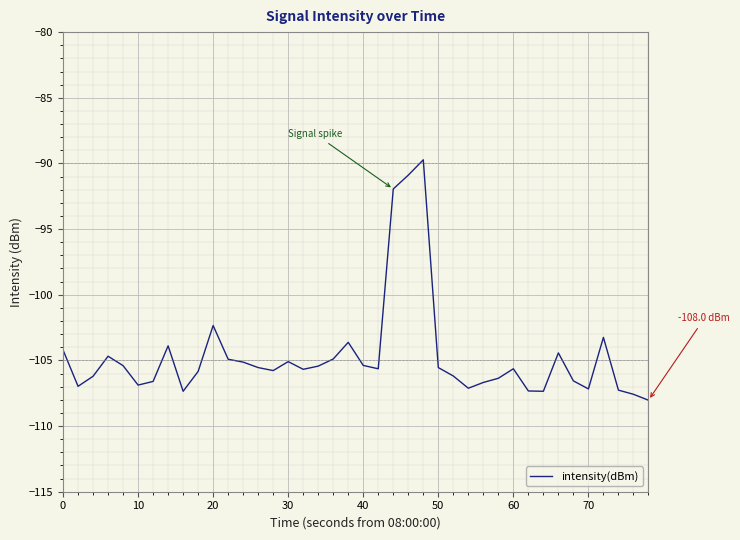

What is the difference between the maximum and minimum values?

18.3